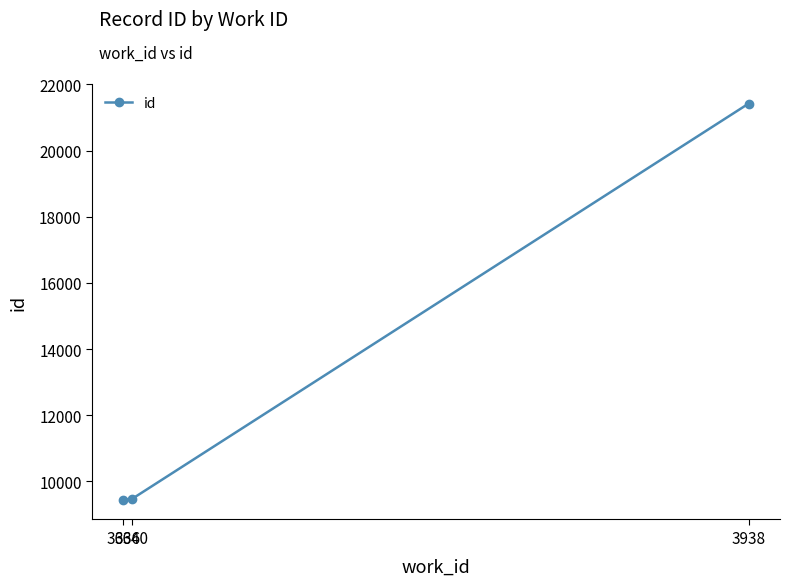

Is it true that the value at 3938 is 5255?

False